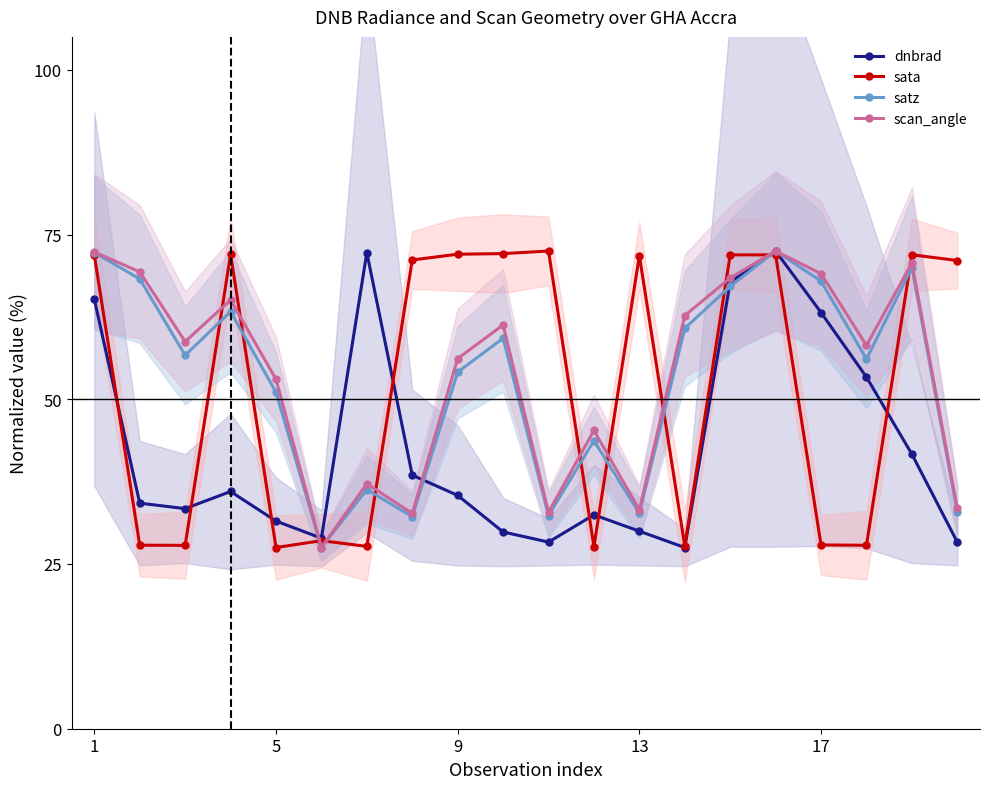

What is the average value of the sata series?

52.0